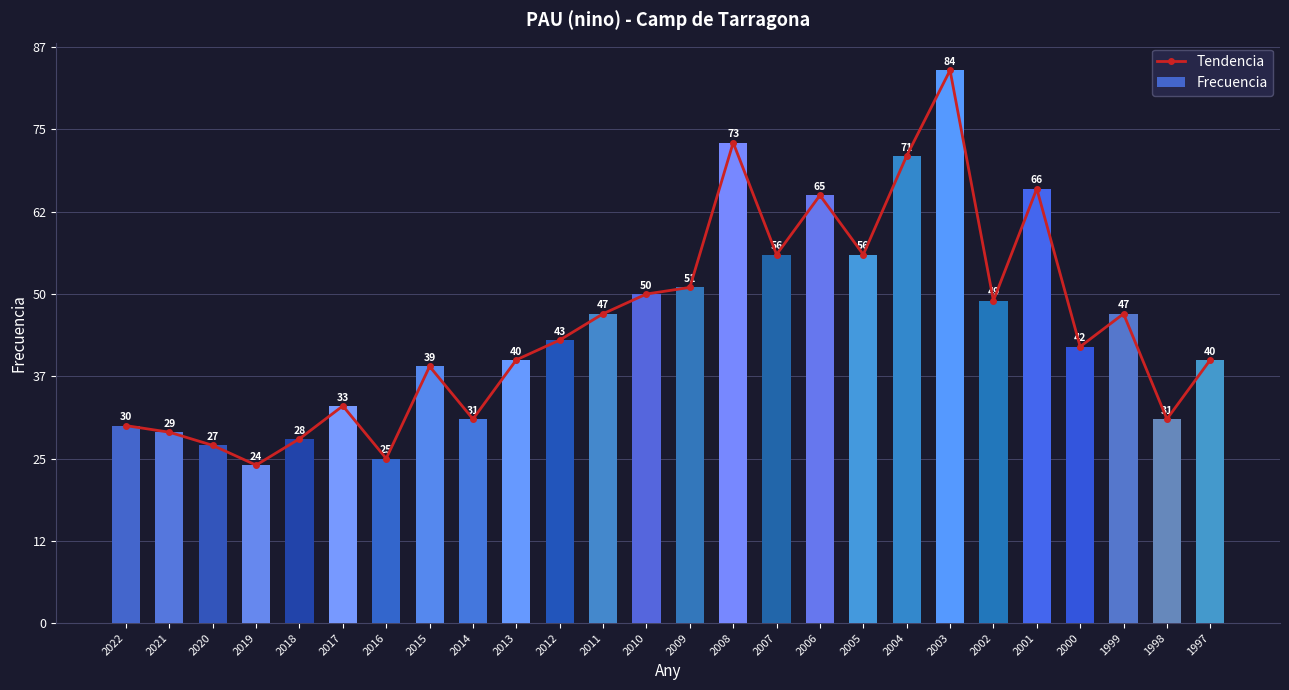

True or false: Tendencia has a value of 75 at 2011.

False